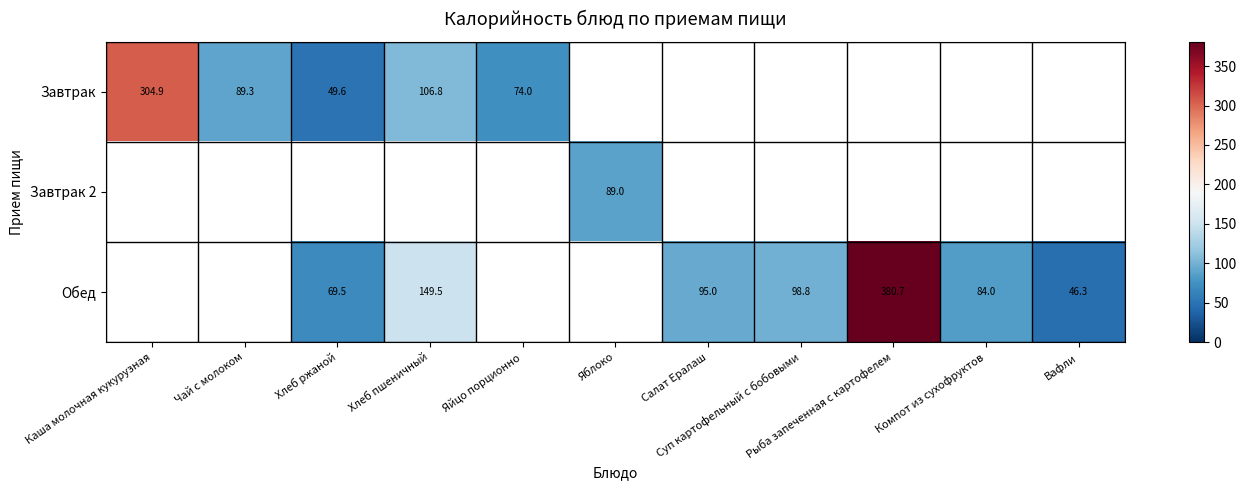

What is the difference between the Обед values at Компот из сухофруктов and Рыба запеченная с картофелем?

296.7